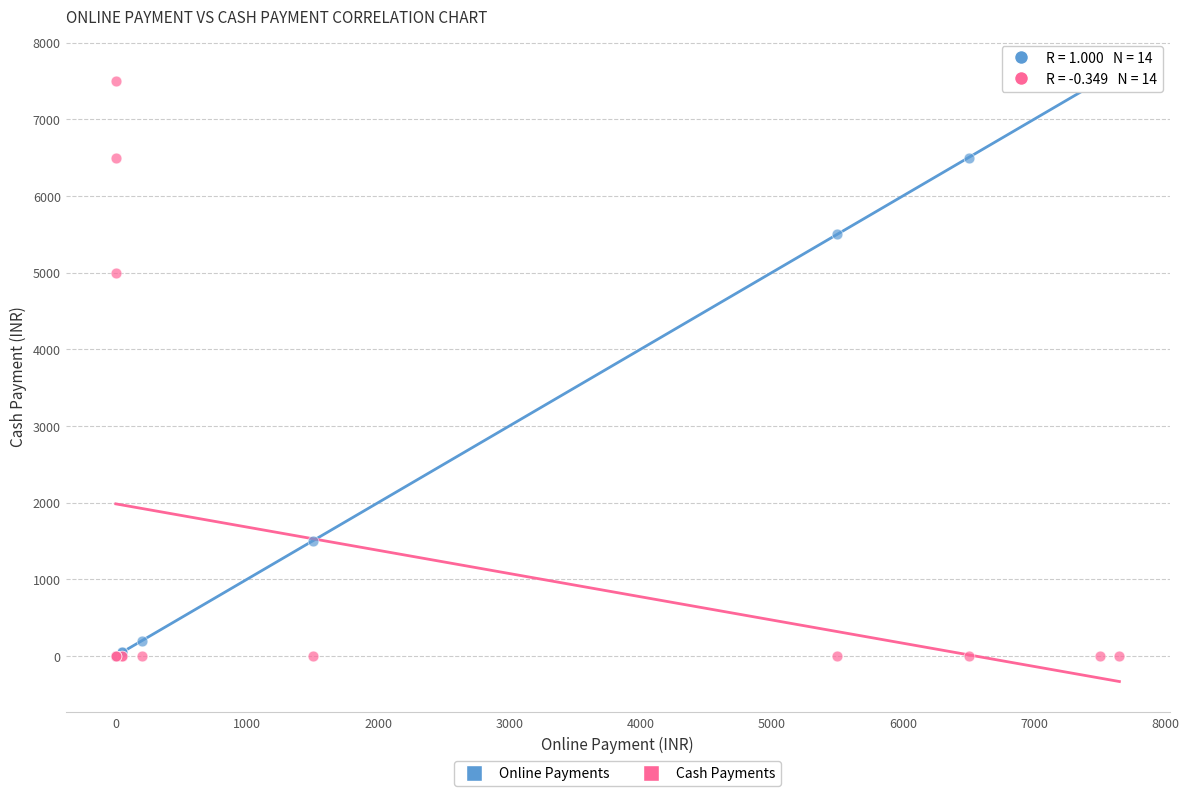

In the Cash Payments series, what Y value is closest to 3750?

5000